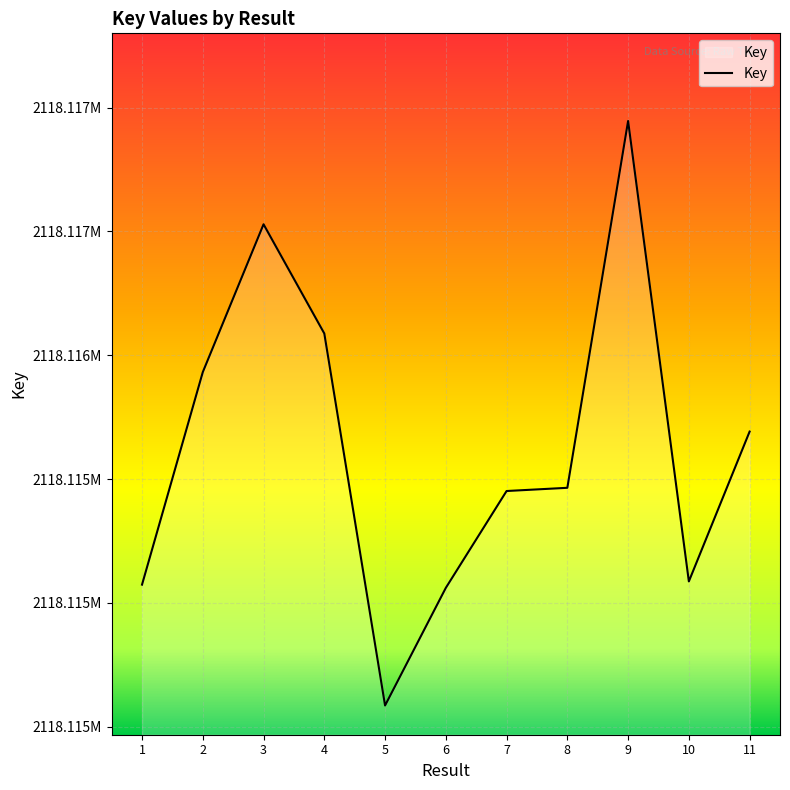

What is the difference between the maximum and minimum values?

2360